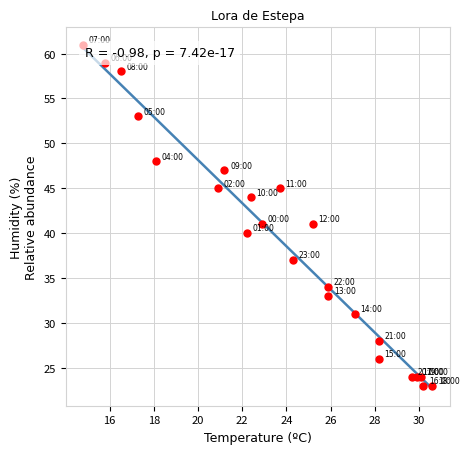

What is the range of Y values (max minus min)?

38